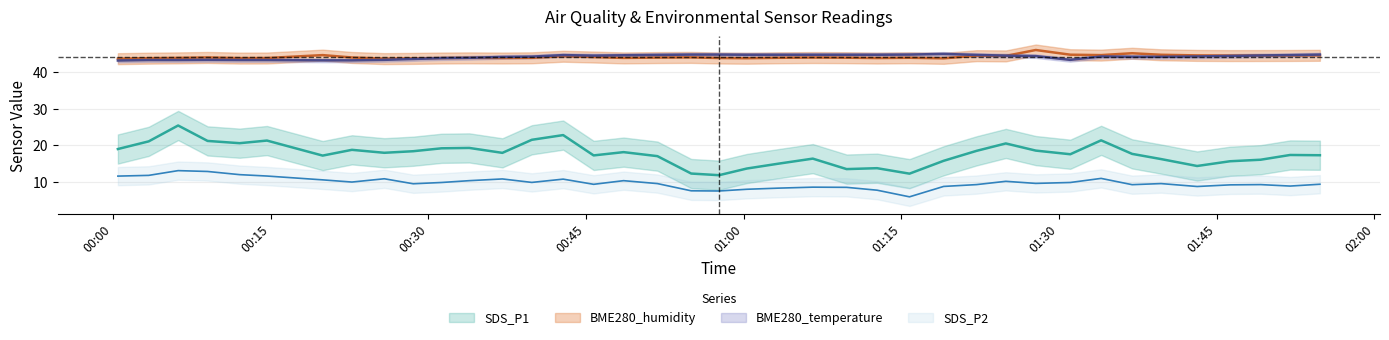

What is the label of the 31st point from the right?

2021/04/12 00:25:49